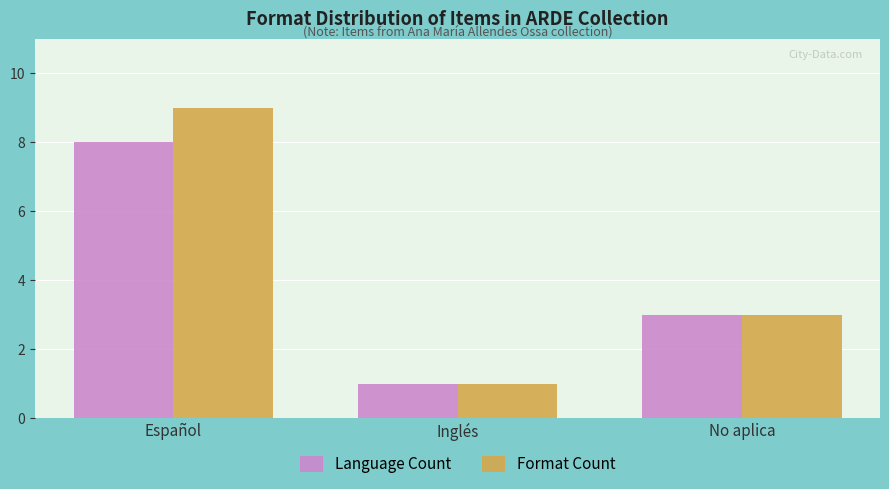

What is the label of the 1st bar from the left?

Español